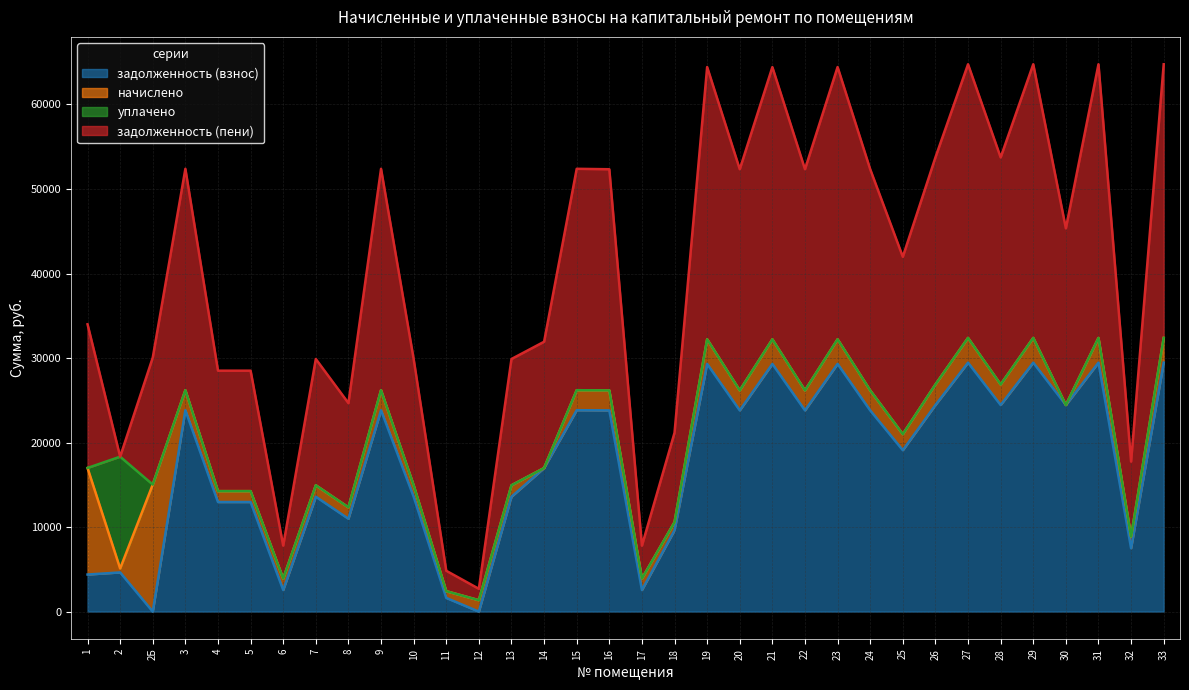

Read the задолженность (пени) value at 18.

10581.2